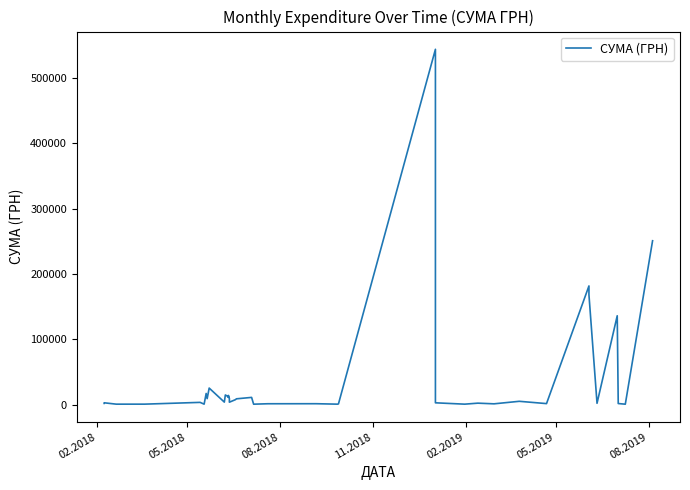

How many points are lower than both their immediate neighbors (excluding endpoints)?

13